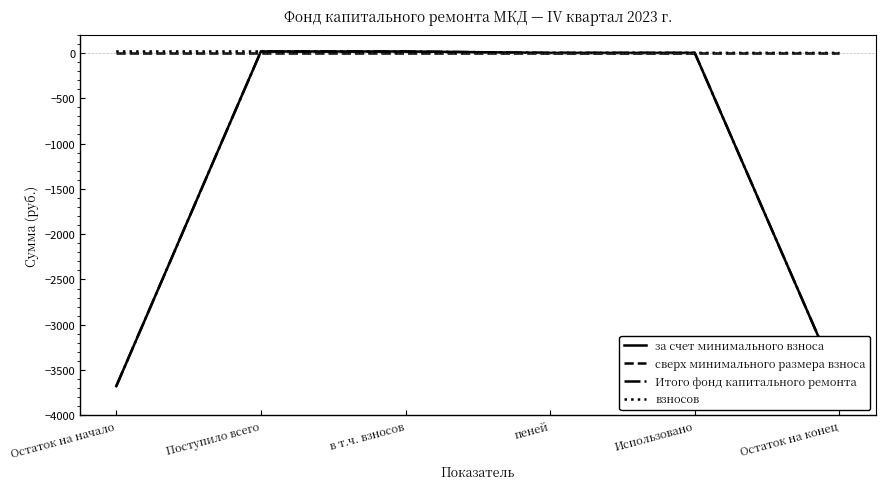

What is the label of the 4th point from the right?

в т.ч. взносов